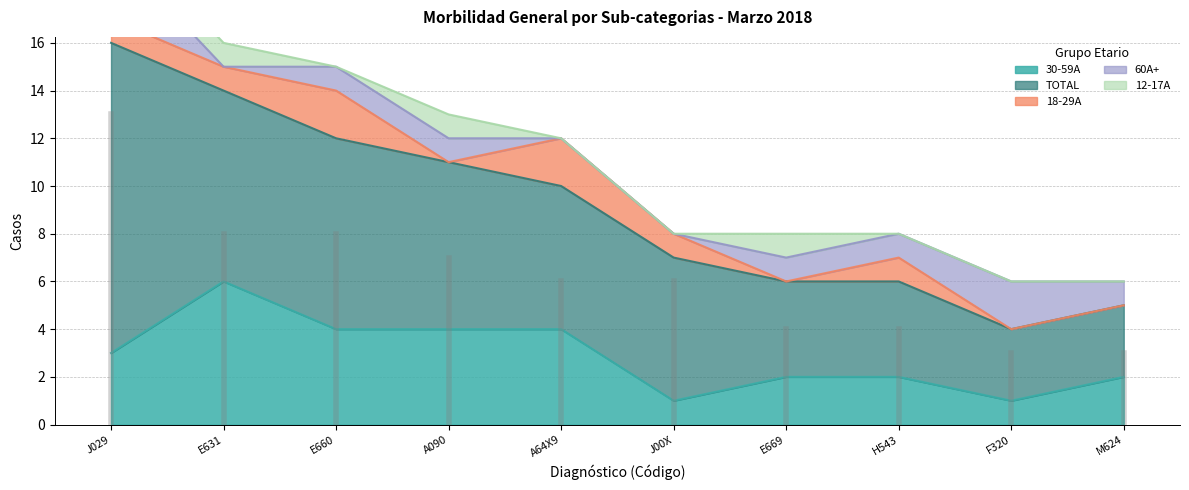

Which category has the highest value across all series?

J029